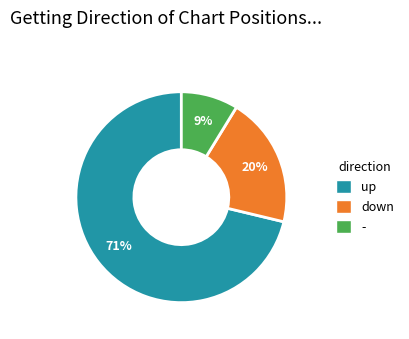

To the nearest percent, what is the combined percentage of - and up?

80%